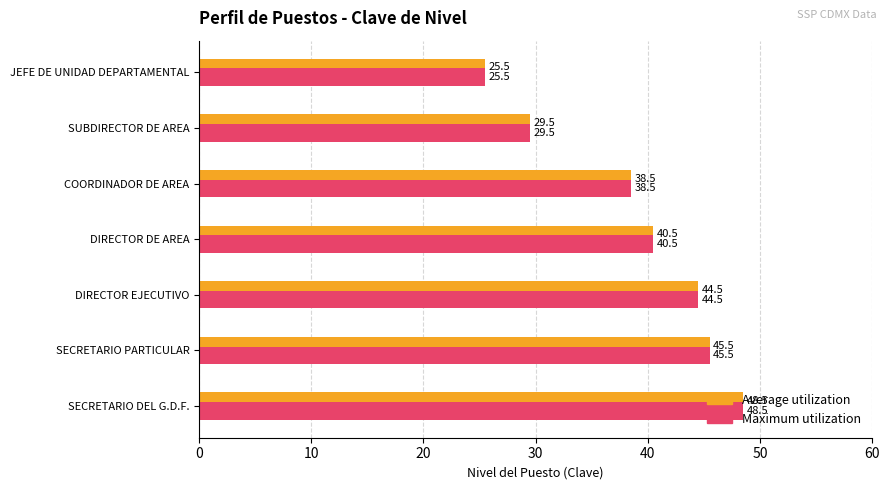

The Maximum utilization series shows 15.9 at JEFE DE UNIDAD DEPARTAMENTAL. True or false?

False